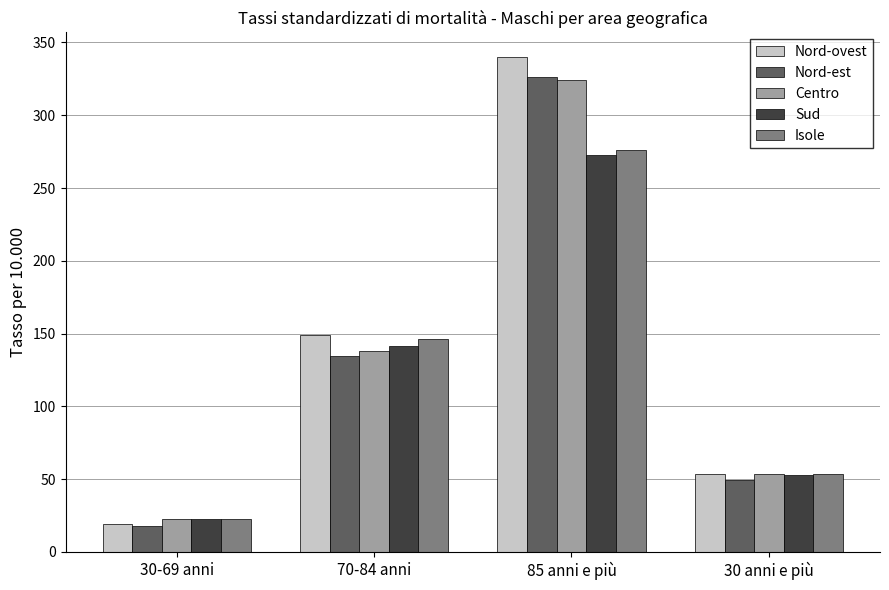

How many distinct data groups are displayed?

5